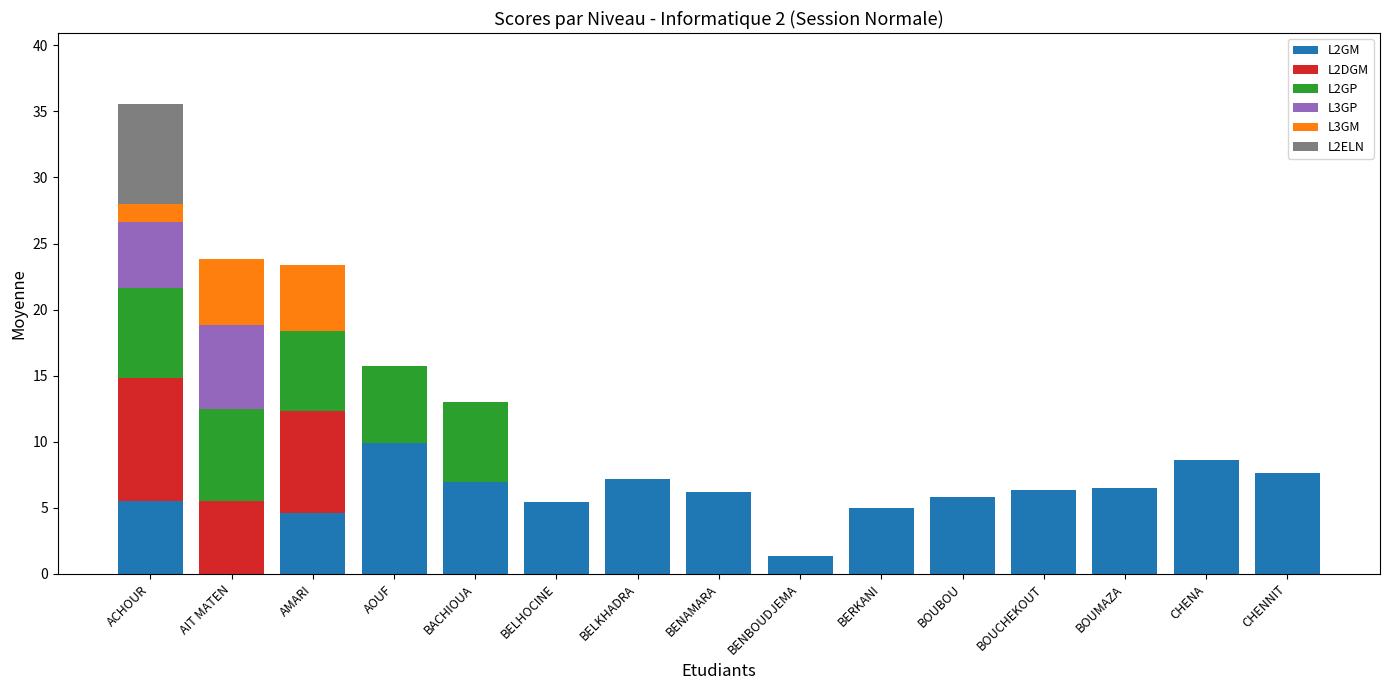

Does the chart contain stacked bars?

Yes